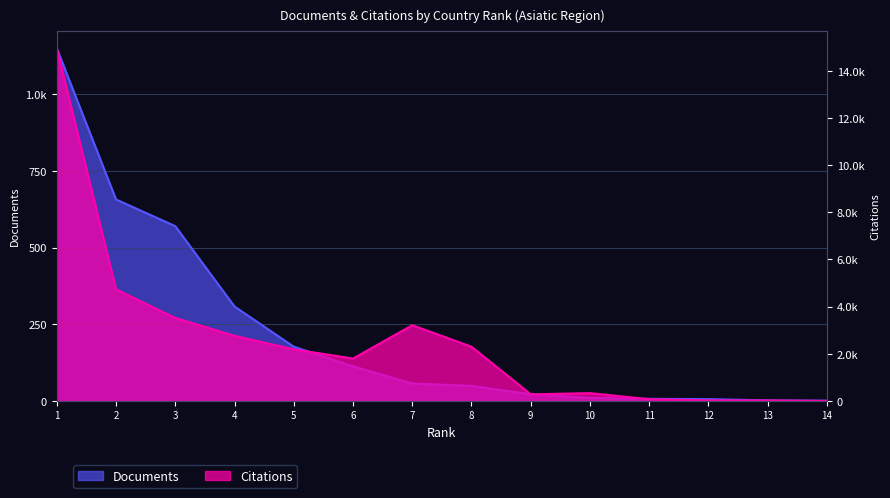

True or false: Documents has more than 2 points higher than both neighbors.

False